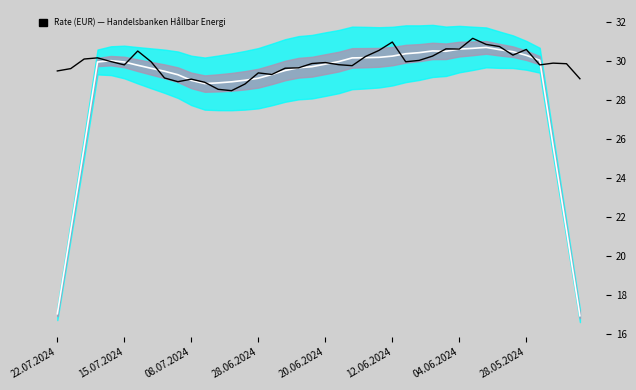

What is the sum of the Rolling Mean values at 20.06.2024 and 19?

59.7